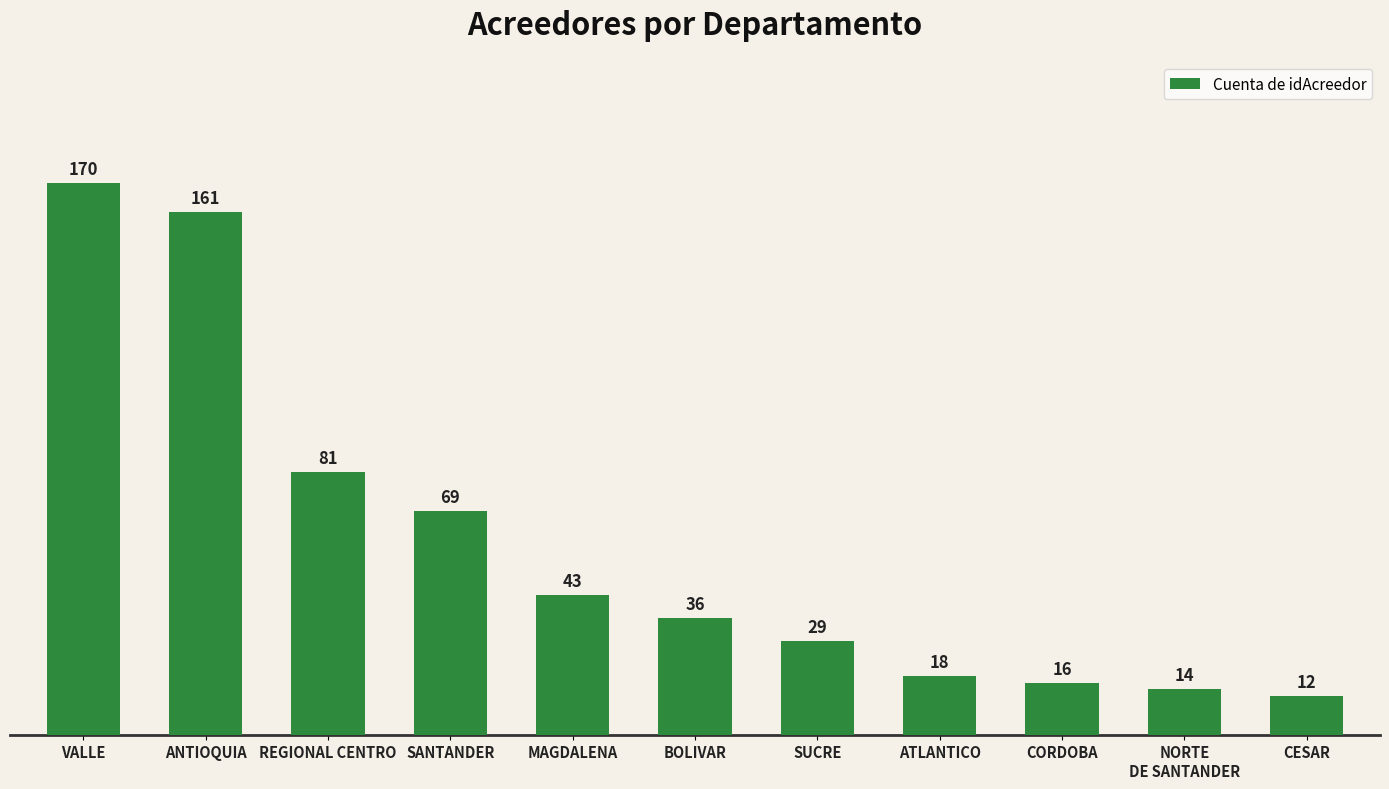

What is the change in value from MAGDALENA to ATLANTICO?

-25